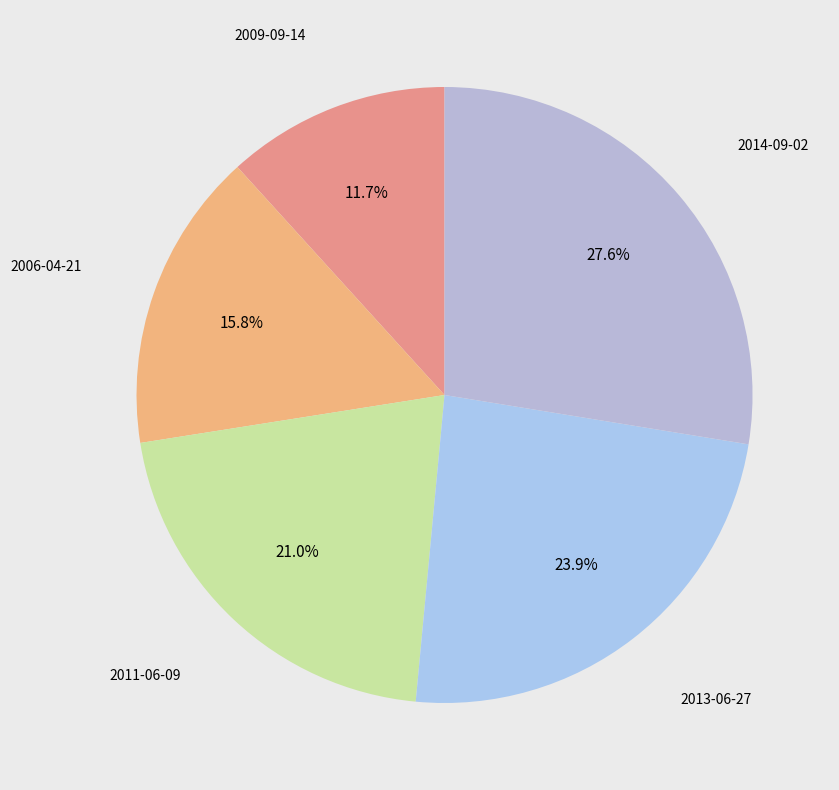

Which slice is the smallest?

2009-09-14